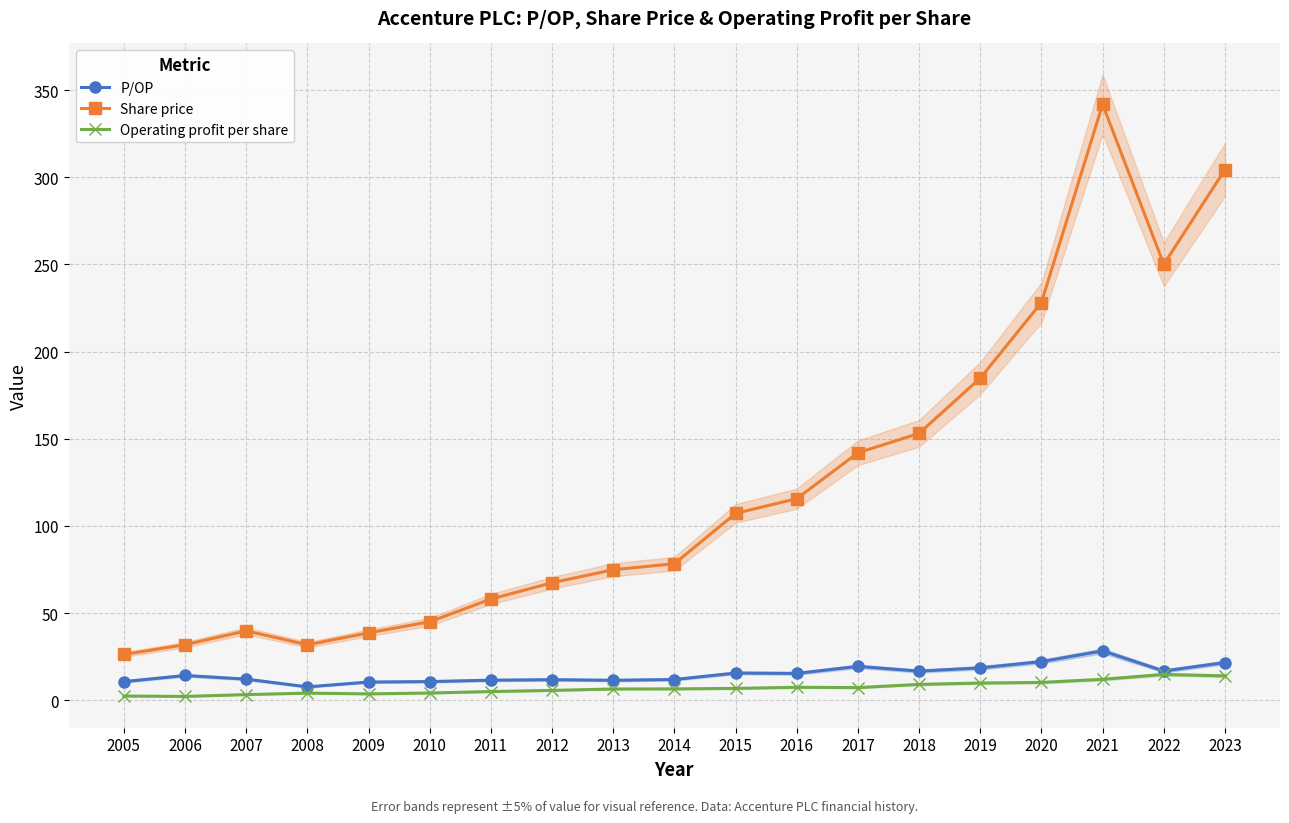

Where does the Operating profit per share series first go above 6?

2013